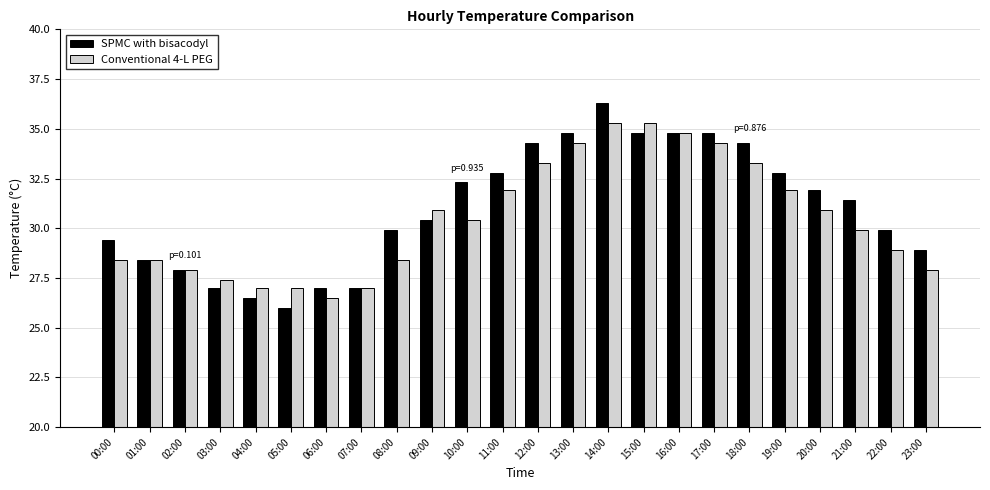

What are all the series names shown in the legend?

SPMC with bisacodyl, Conventional 4-L PEG